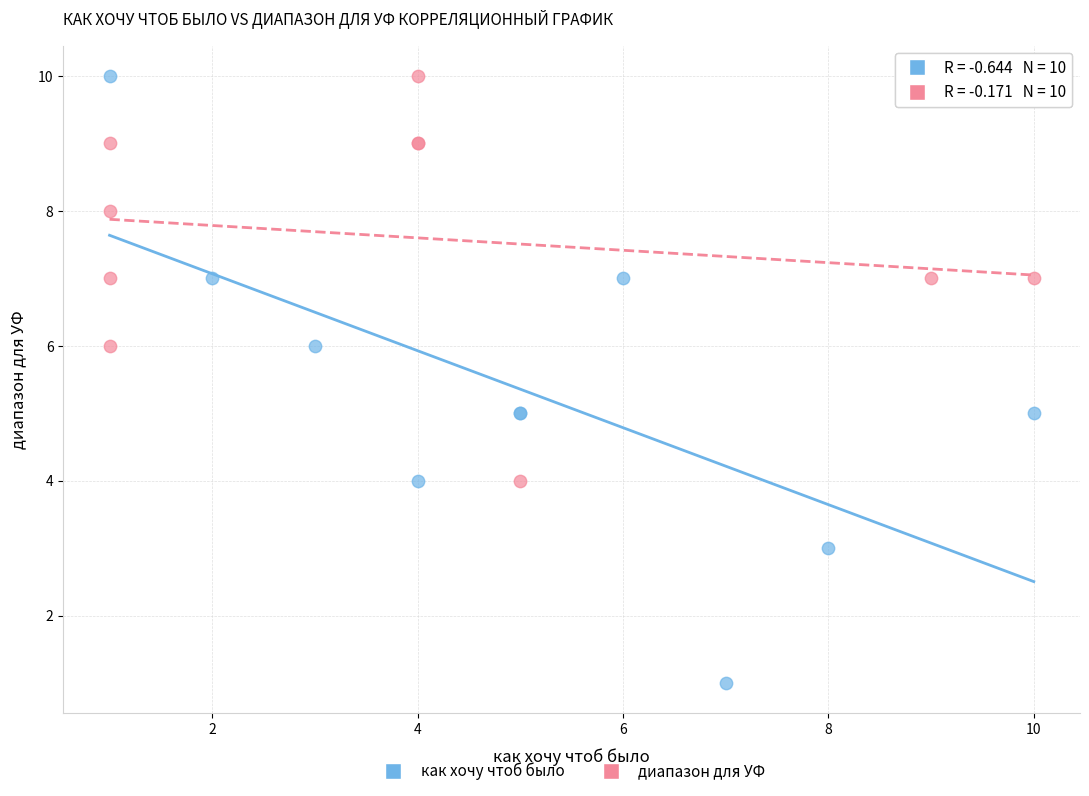

Which series has the largest Y range (max minus min)?

как хочу чтоб было